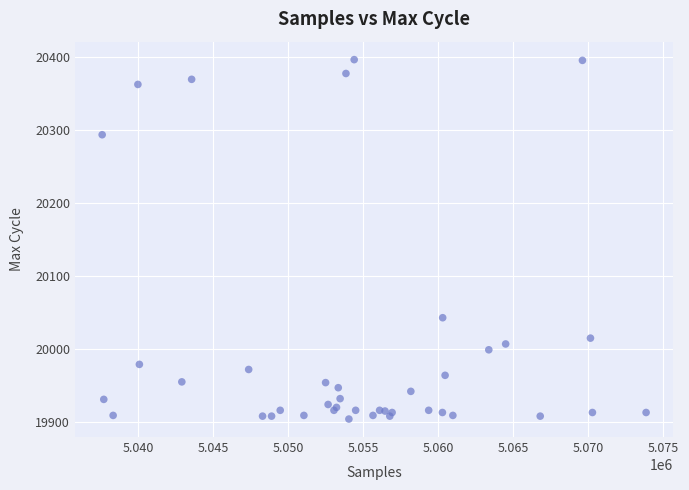

What Y value in the scatter plot is closest to 20150?

20043